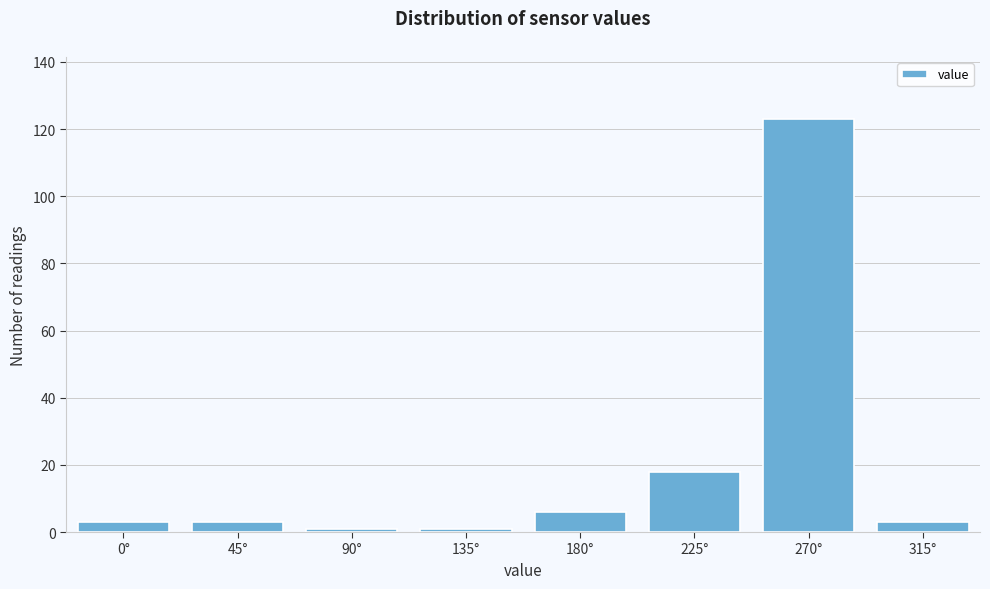

Reading left to right, transcribe all the data shown in this chart.

3	3	1	1	6	18	123	3